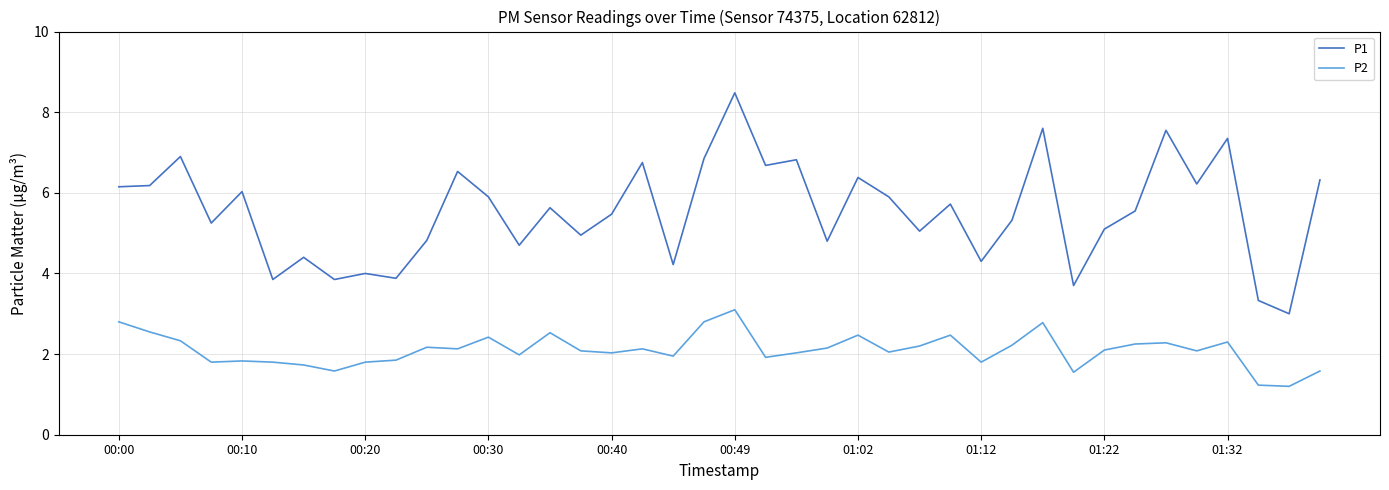

Which series has the largest total across all categories?

P1